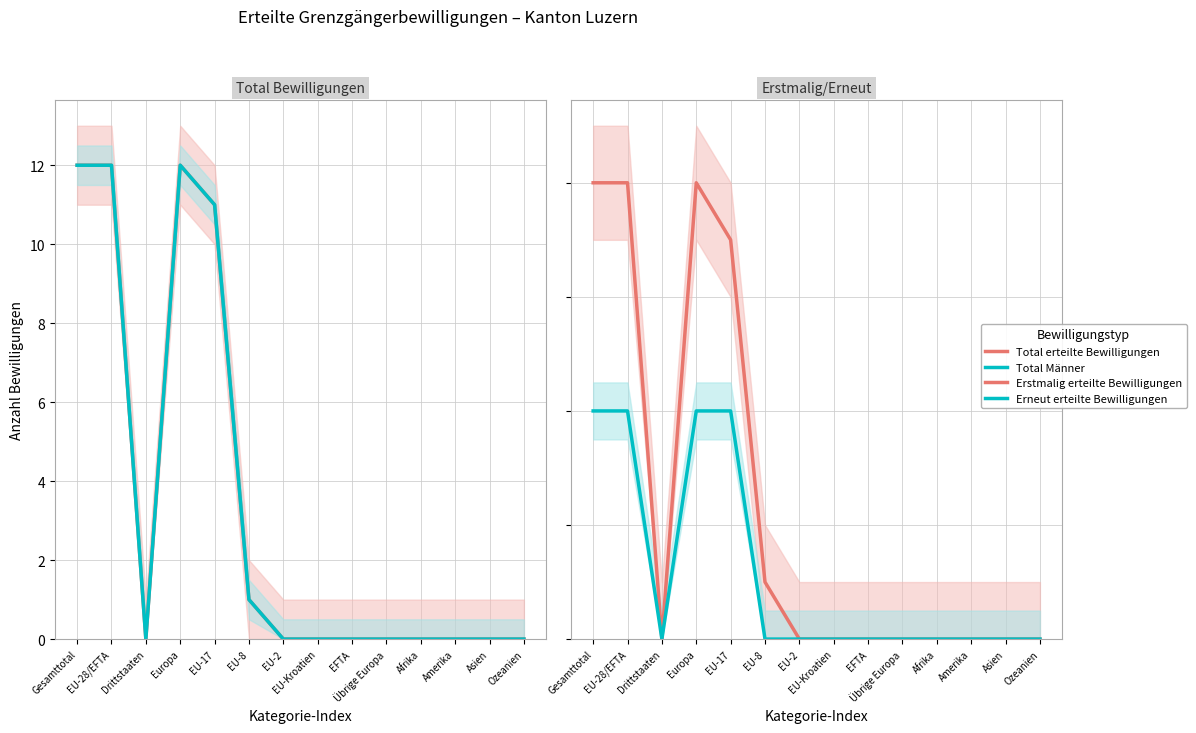

At which label is Total erteilte Bewilligungen closest to 6?

EU-17